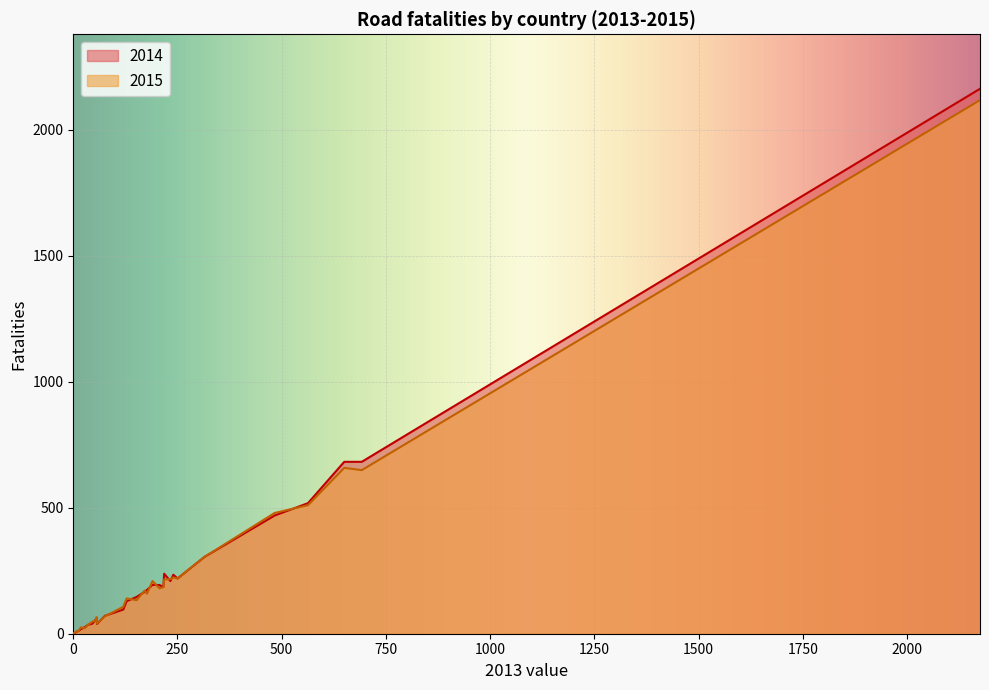

How many intersections are there between 2014 and 2015?

11